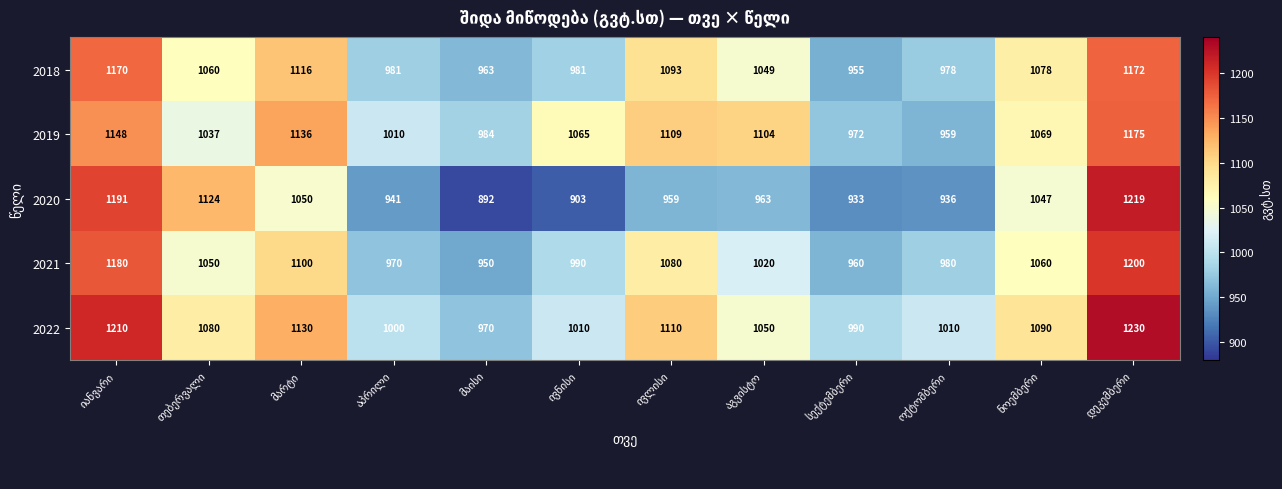

List the series in order of their peak value, lowest first.

2018, 2019, 2021, 2020, 2022